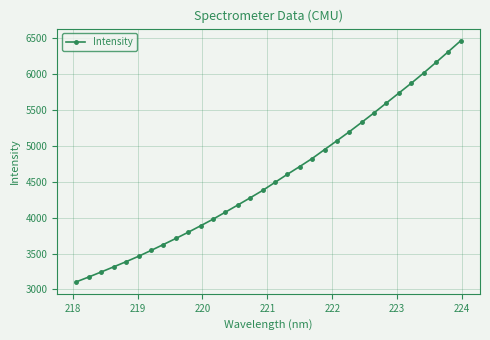

What is the difference between the maximum and minimum values?

3351.1